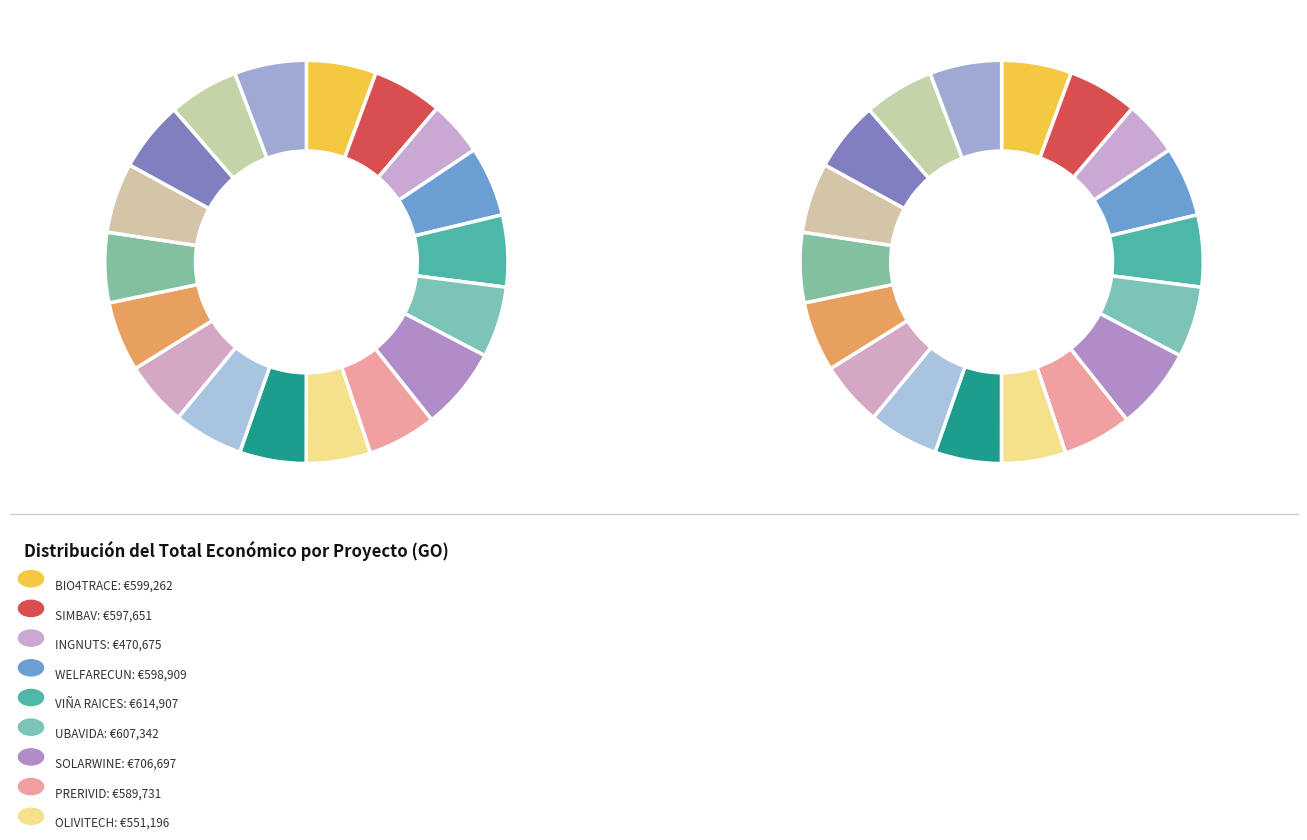

What percentage is the AGRI-ROVENAT slice, to the nearest percent?

6%